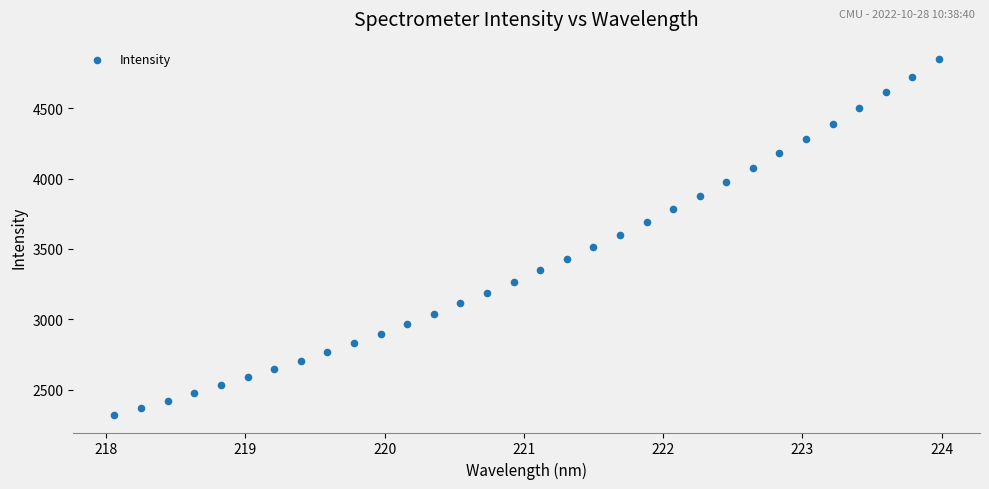

What is the range of X values (max minus min)?

5.9